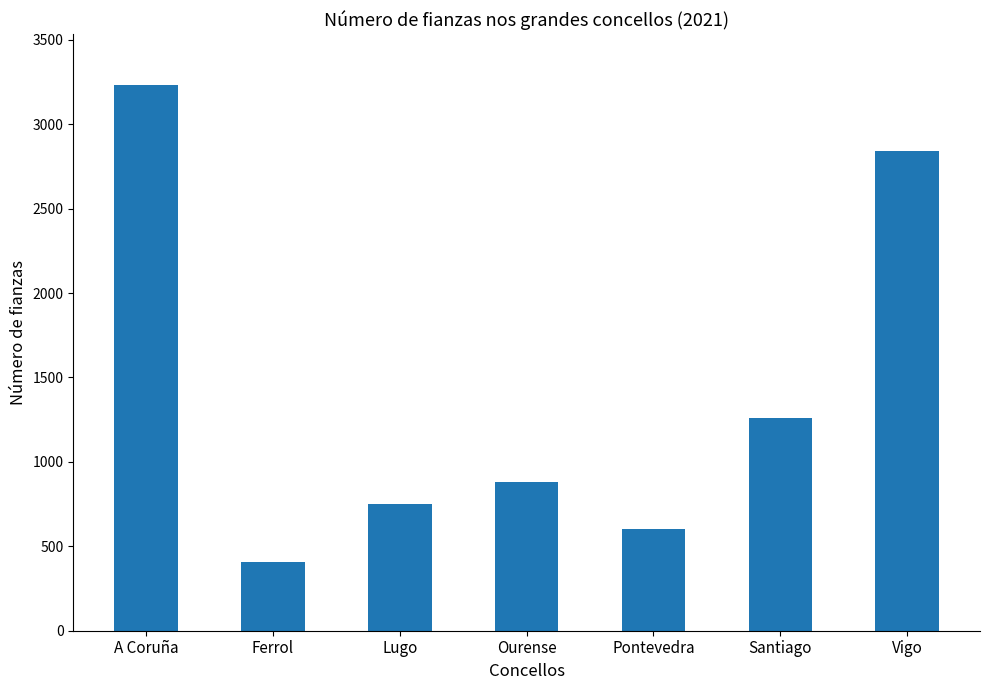

What is the change in value from Pontevedra to Santiago?

+658